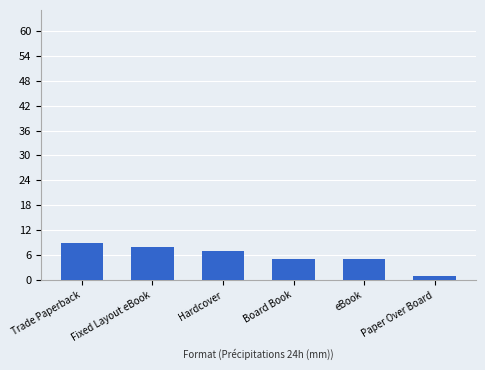

What is the maximum value shown in the chart?

9